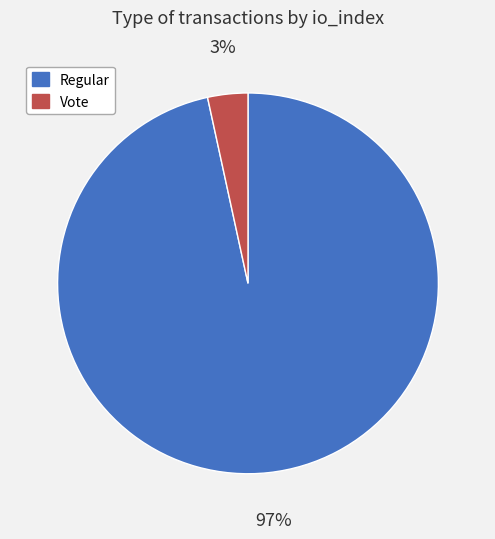

Which slice is the smallest?

Vote